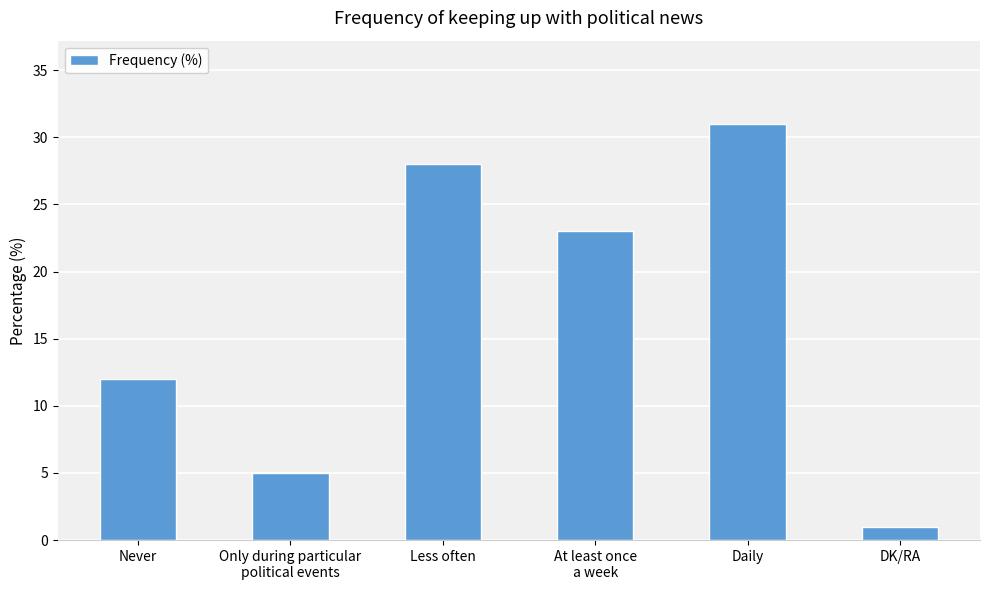

What is the sum of the values at Never and Only during particular
political events?

17